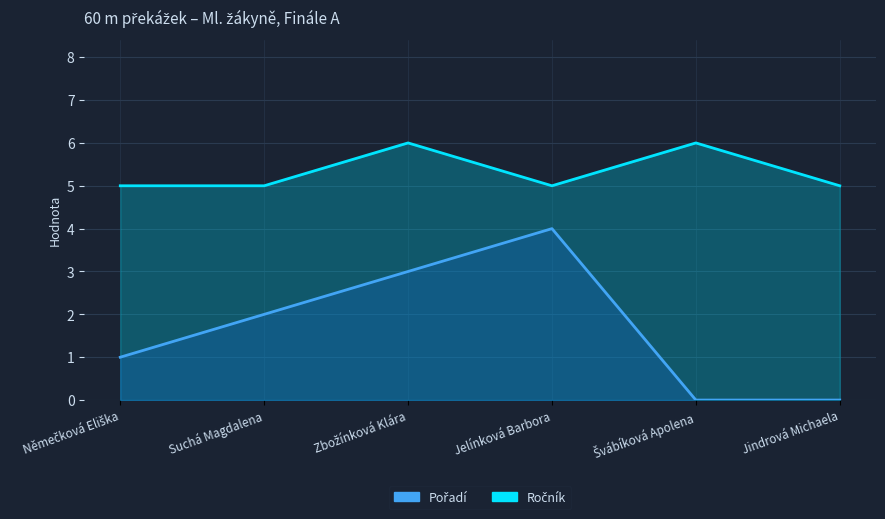

Is it true that Ročník equals 6 at Švábíková Apolena?

True